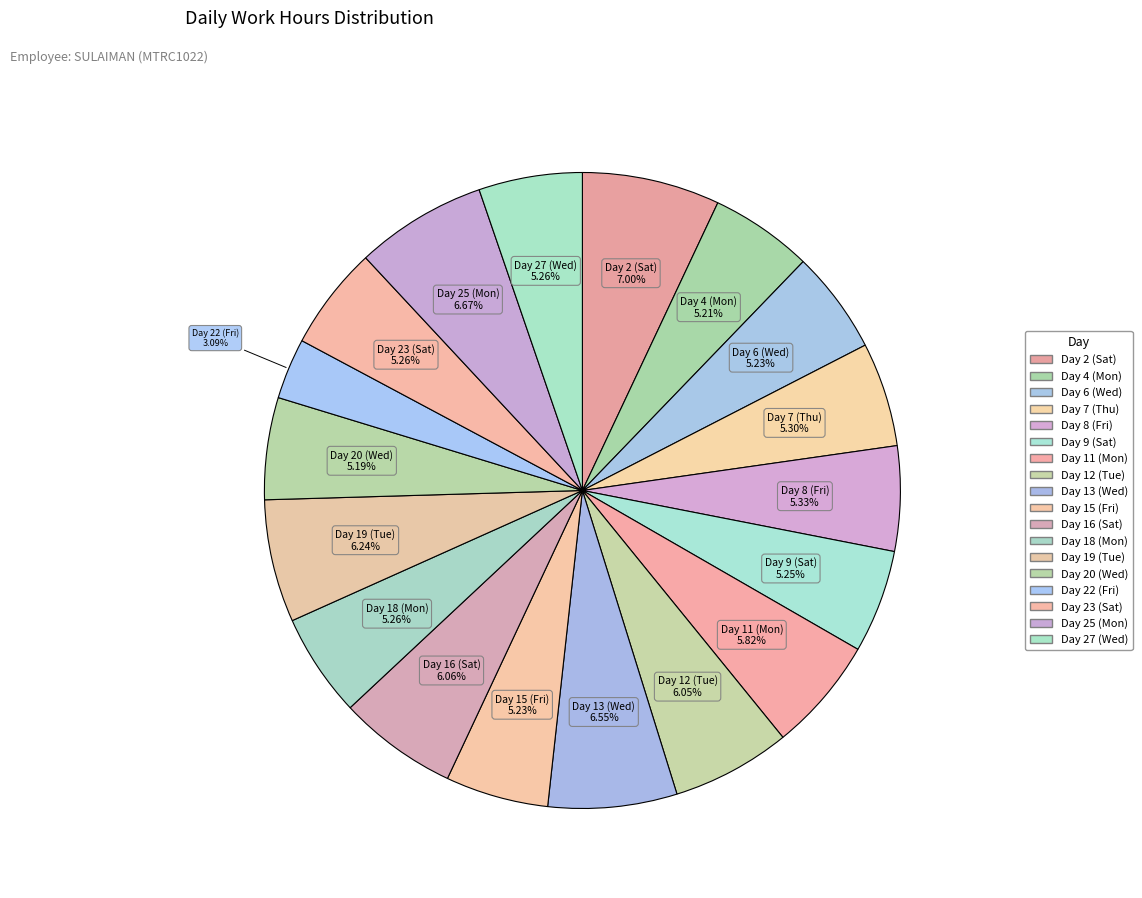

What percentage do Day 15 (Fri) and Day 8 (Fri) together represent?

10.6%